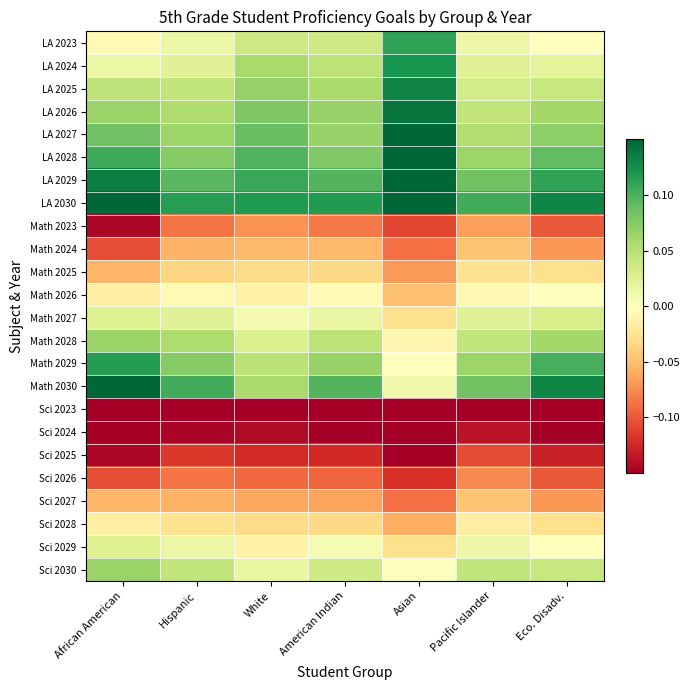

What is the spread (max minus min) of values at African American?

0.4